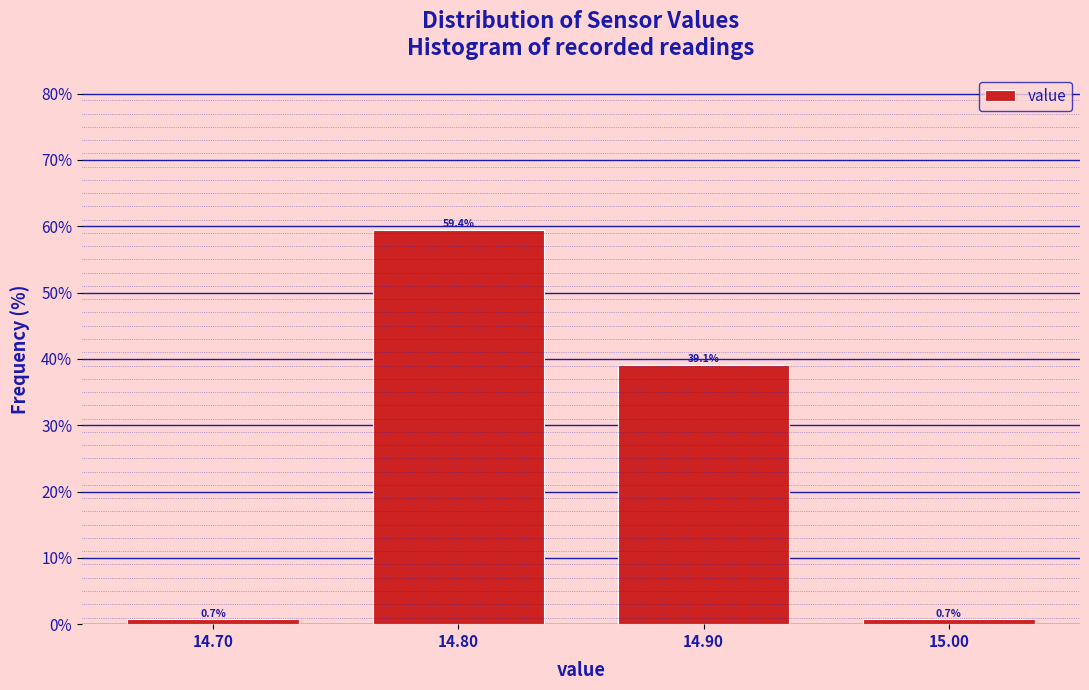

Reading left to right, transcribe this chart: for each bar, give the range it covers on the x-axis and its height.

14.65 to 14.75: 0.7
14.75 to 14.85: 59.4
14.85 to 14.95: 39.1
14.95 to 15.05: 0.7